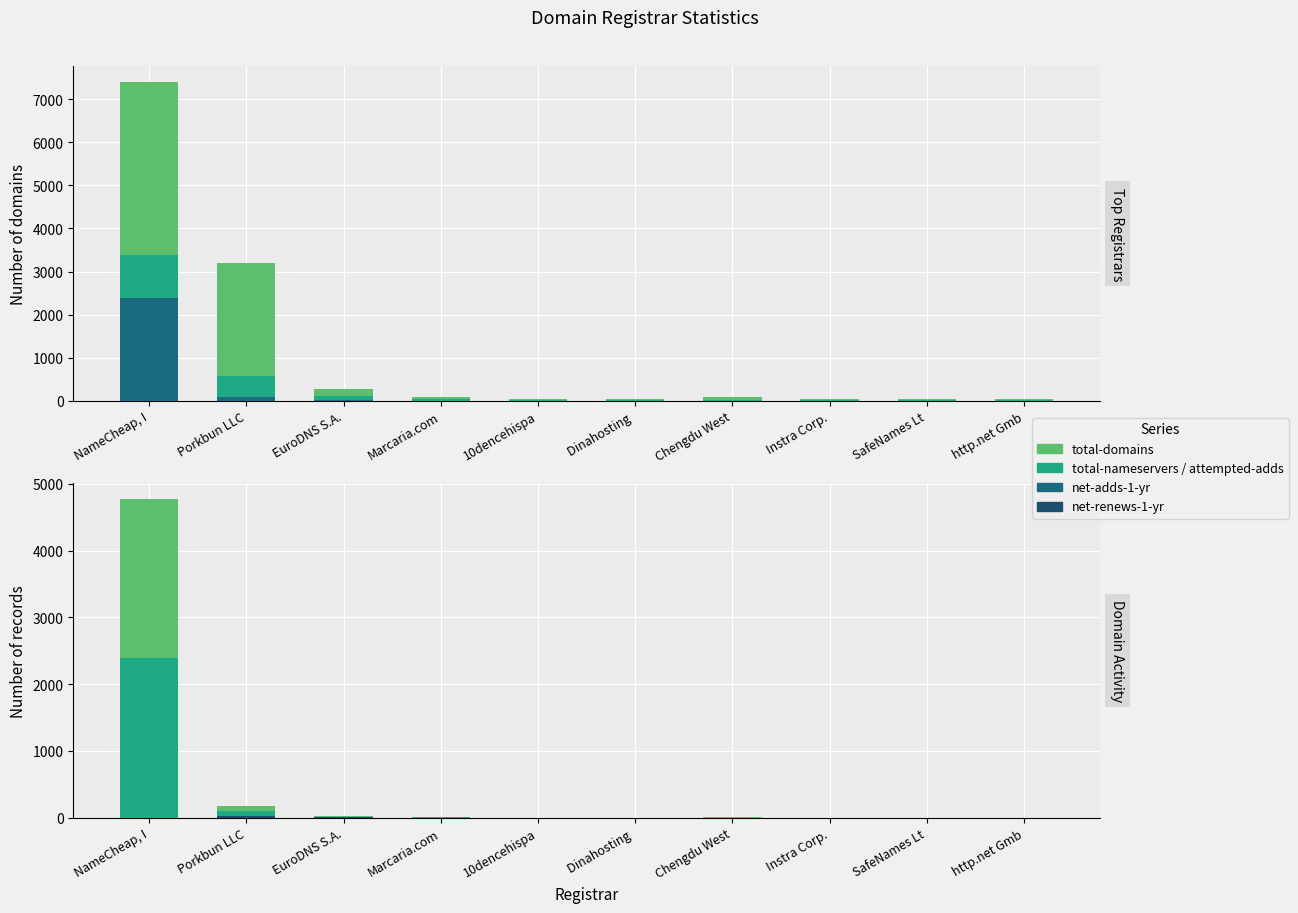

The value of total-nameservers at NameCheap, I is 1357. True or false?

False